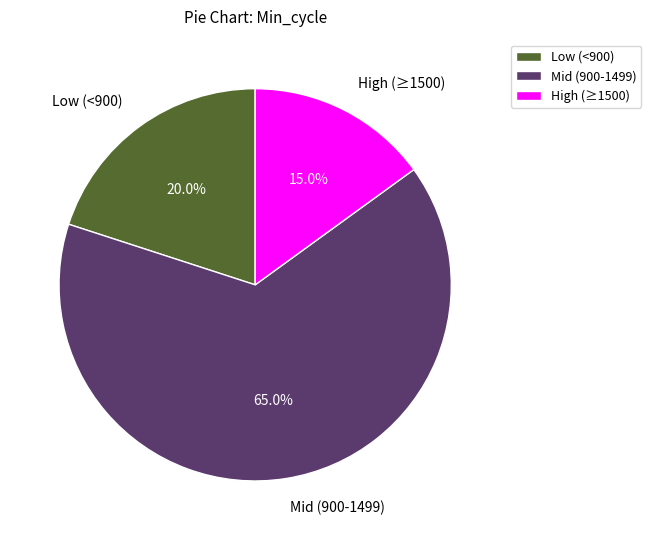

Does Mid (900-1499) account for over 50% of the chart?

Yes